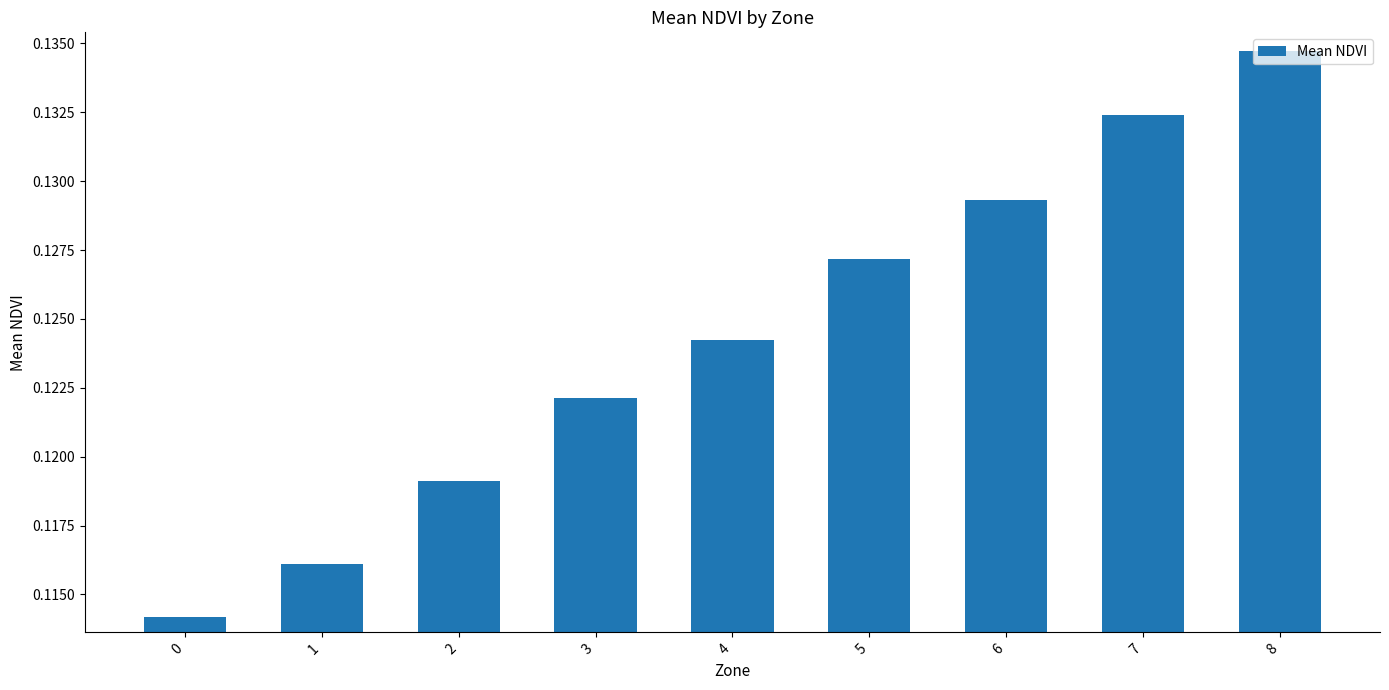

Which category has the highest value across all series?

8